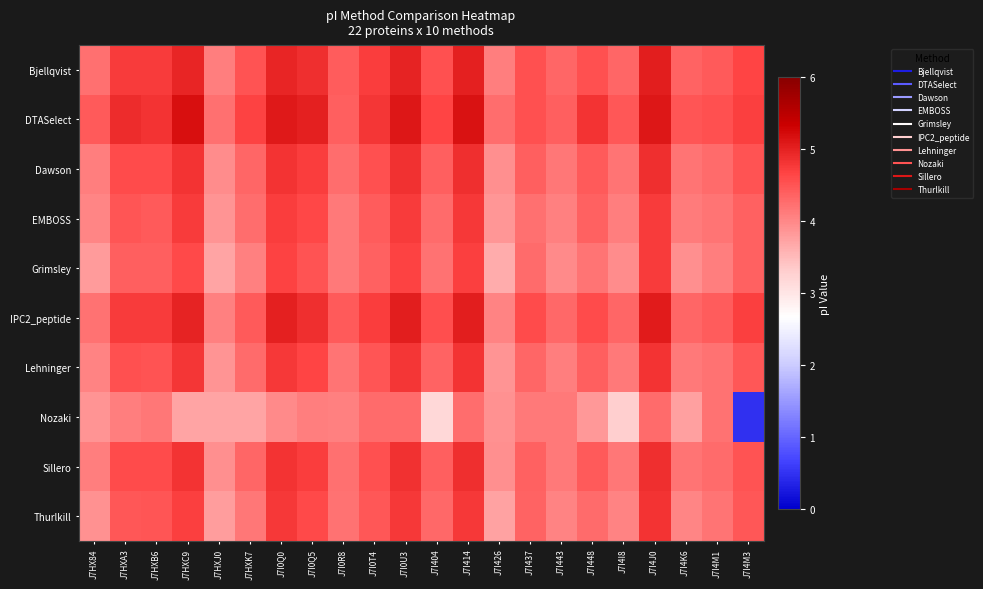

Which series has the widest spread of values?

Nozaki